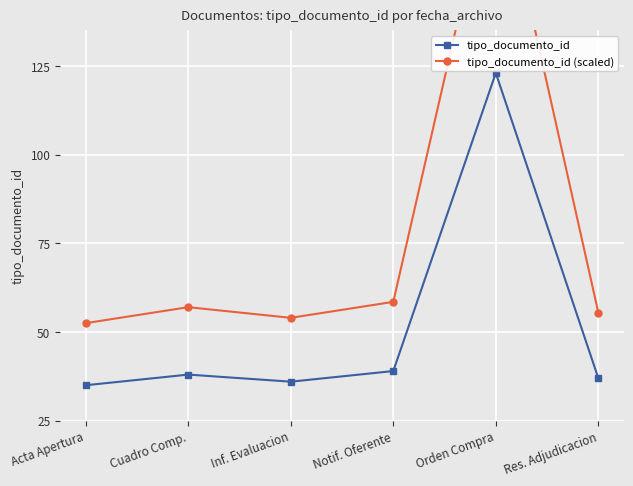

What is the difference between the highest and lowest values at Cuadro Comp.?

19.0